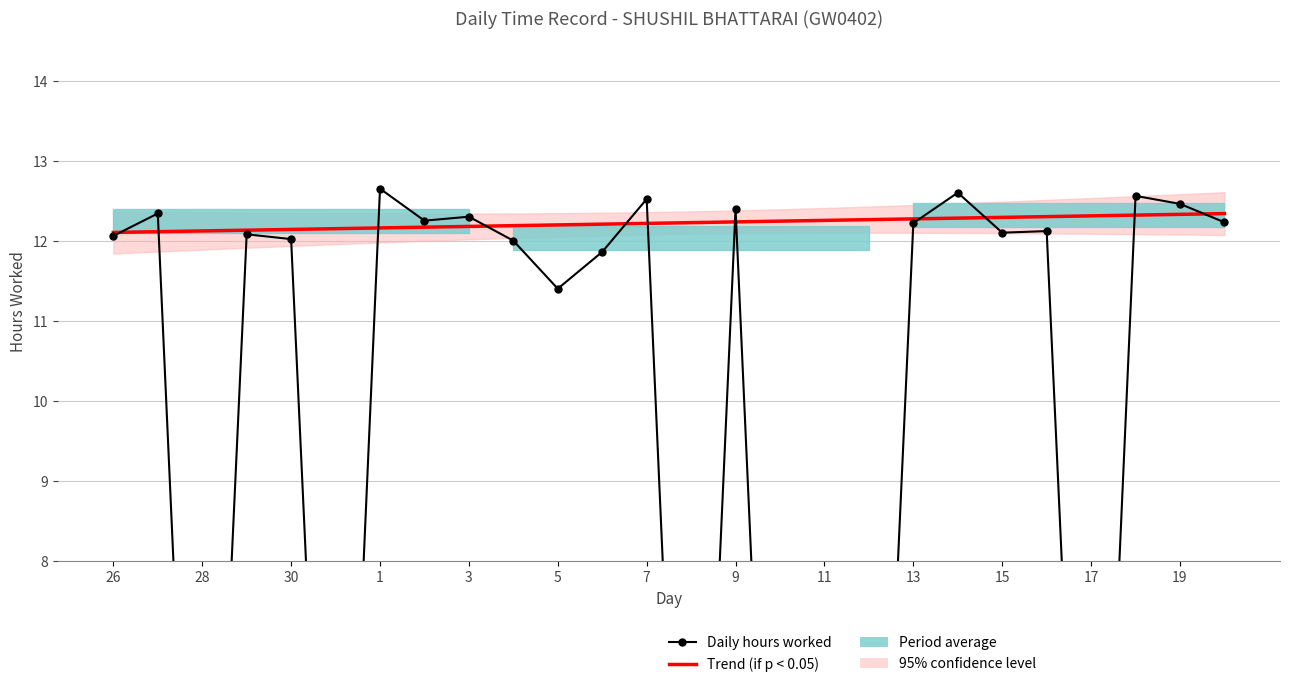

What is the label of the 26th point from the right?

26